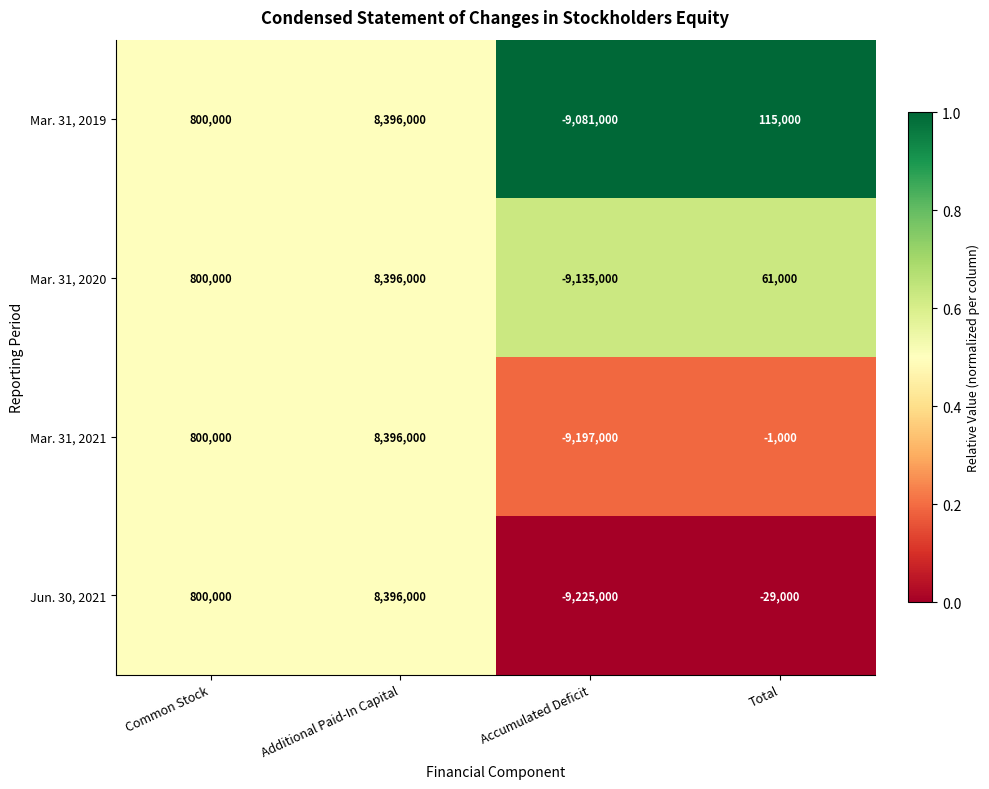

List the labels in order of Mar. 31, 2019 value, smallest first.

Accumulated Deficit, Total, Common Stock, Additional Paid-In Capital